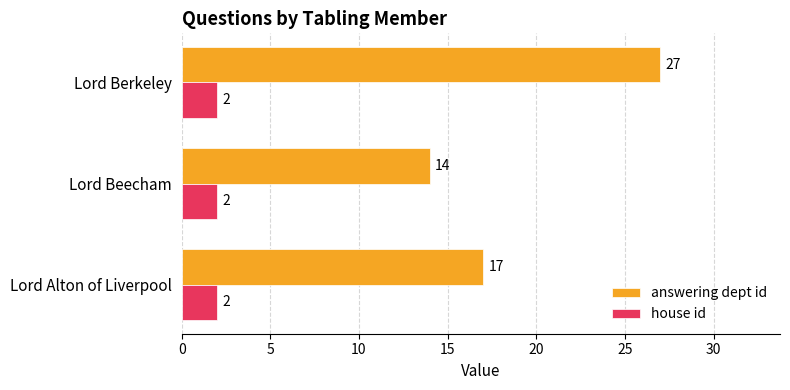

Which category has the highest value across all series?

Lord Berkeley